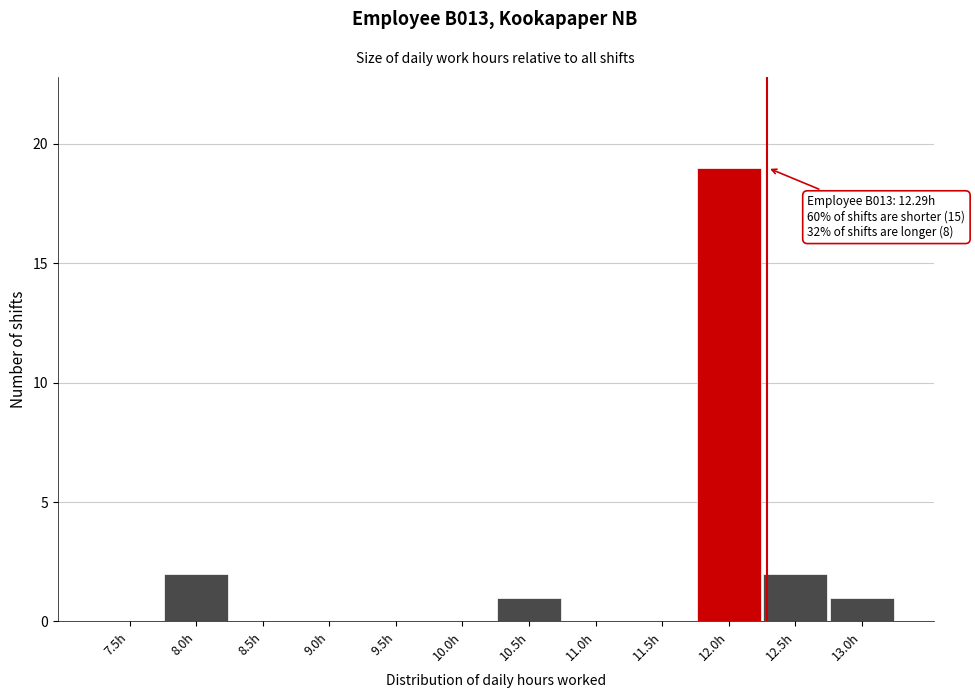

Reading left to right, what are all the values shown in this chart?

7.5h=0	8.0h=2	8.5h=0	9.0h=0	9.5h=0	10.0h=0	10.5h=1	11.0h=0	11.5h=0	12.0h=19	12.5h=2	13.0h=1